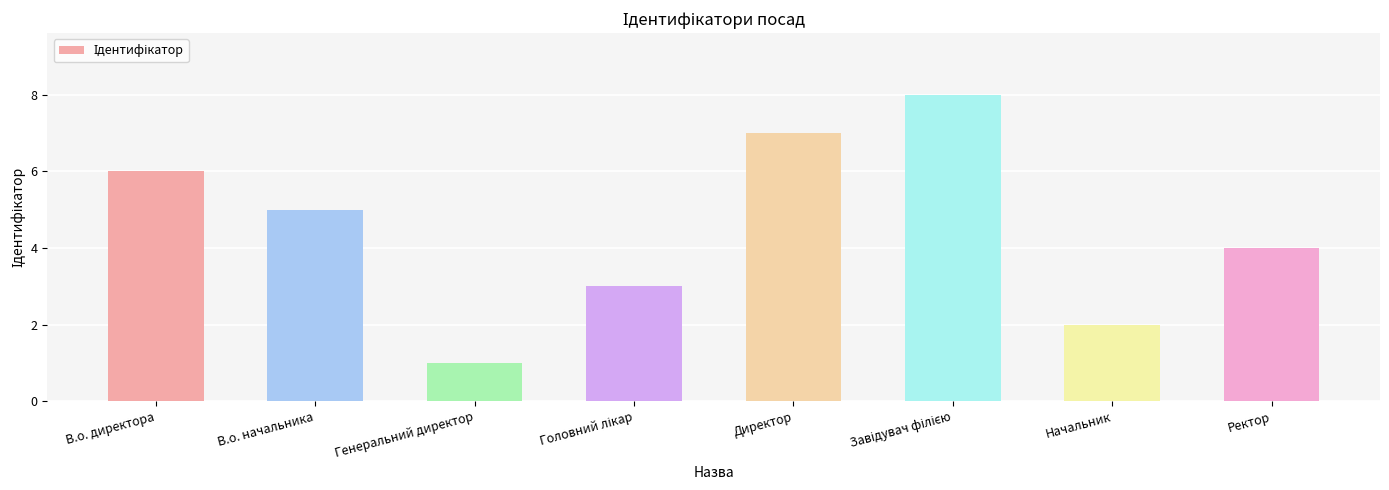

The chart shows a value of 9 at В.о. начальника. True or false?

False